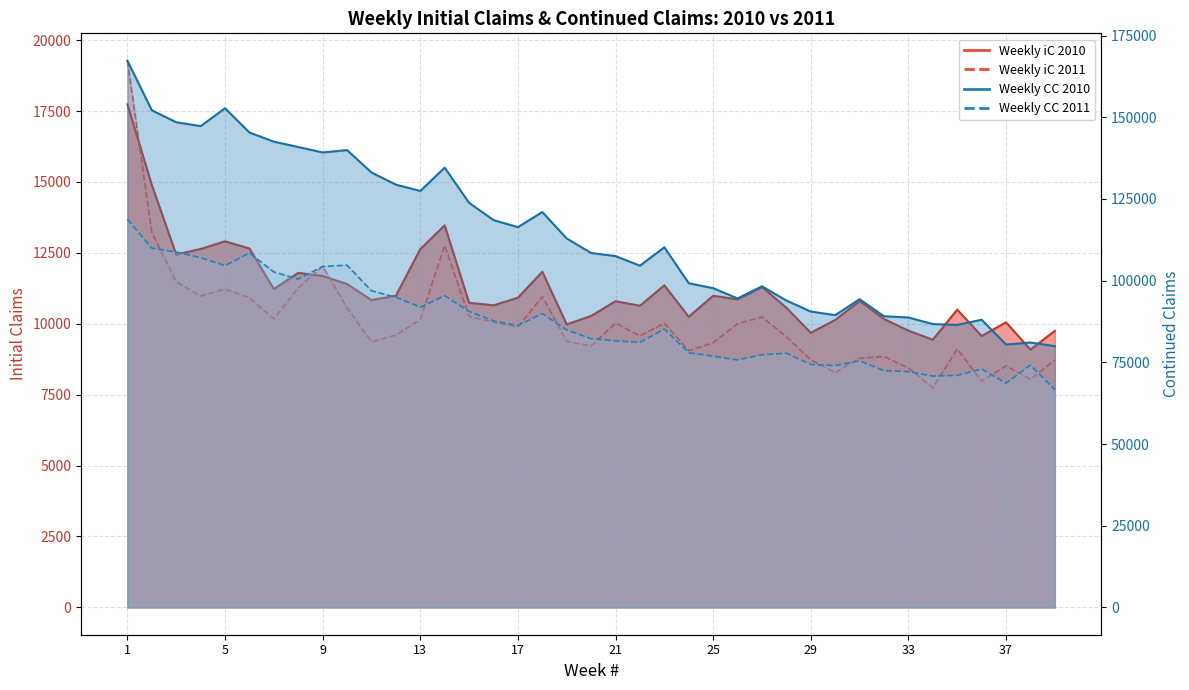

Between 1 and 11, which is larger?

1